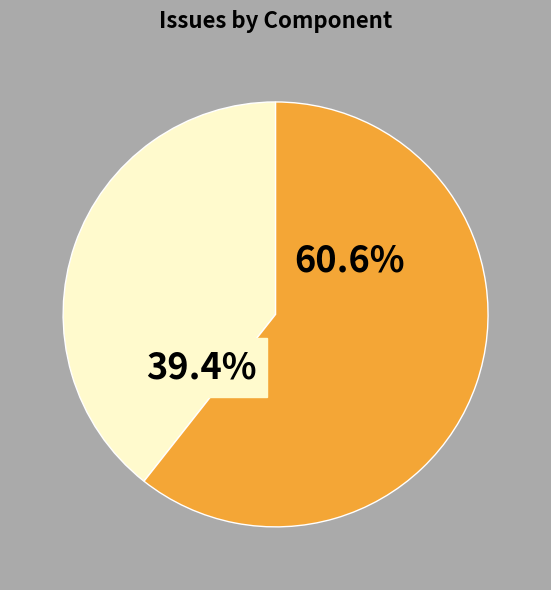

Count the number of slices in the pie.

2